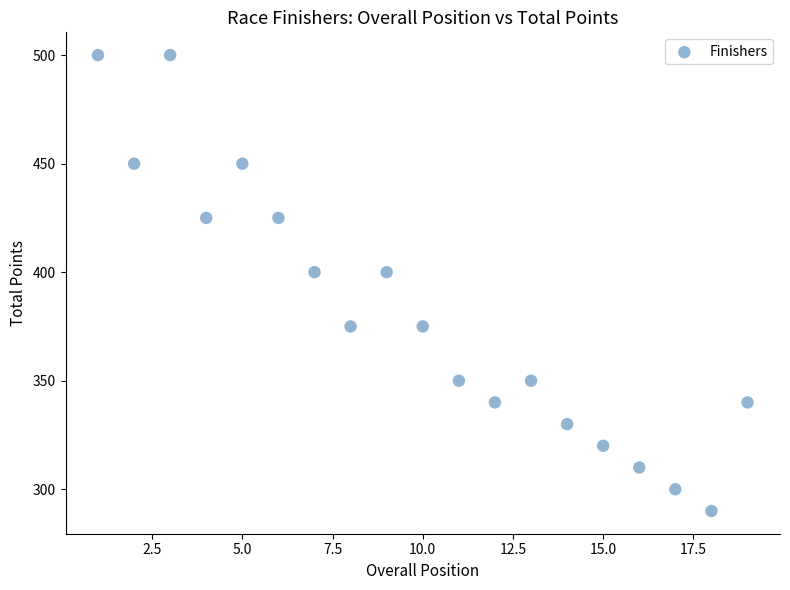

What is the range of Y values (max minus min)?

210